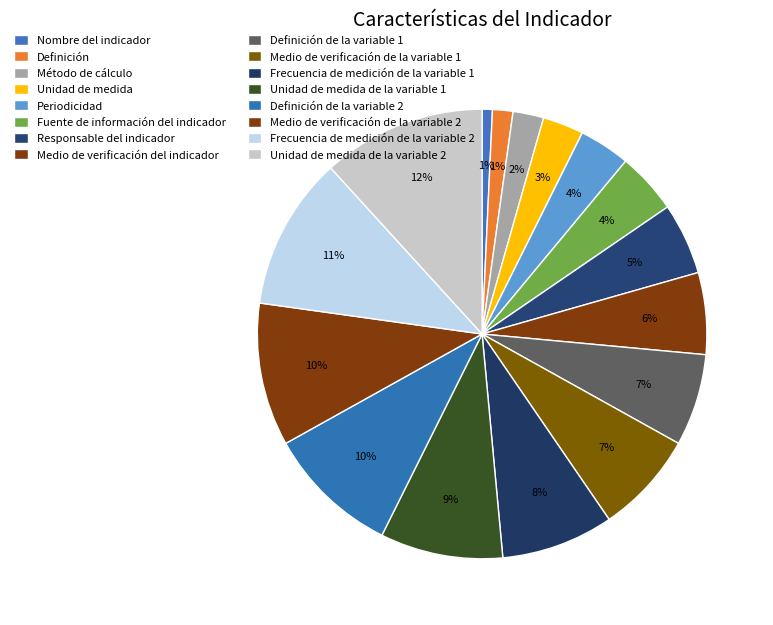

Count the number of slices in the pie.

16